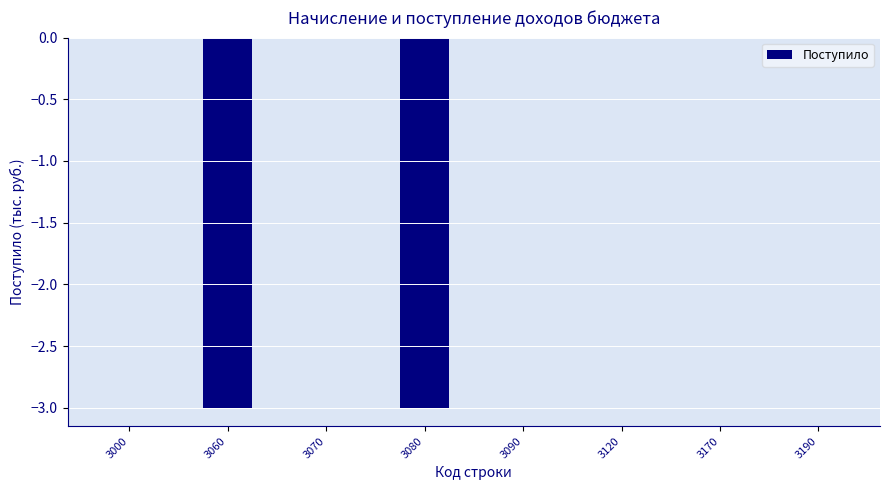

Is it true that the value at 3170 is -1?

False